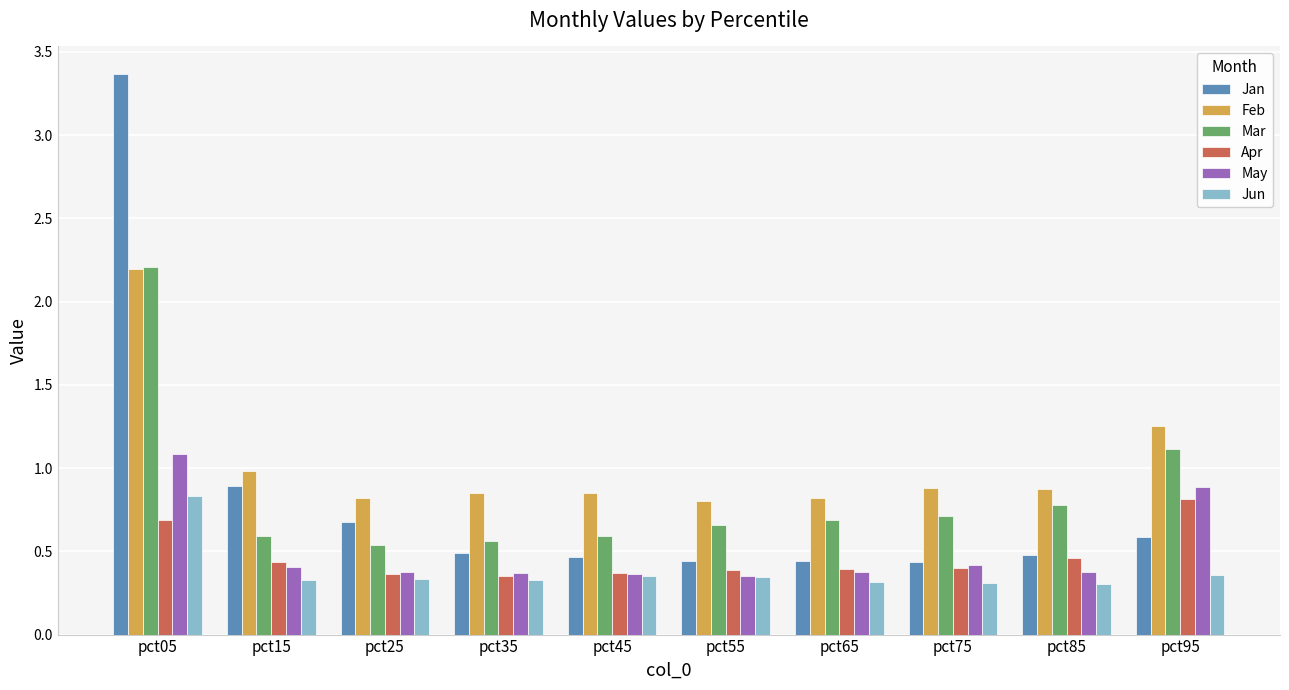

What is the maximum value for Mar?

2.2